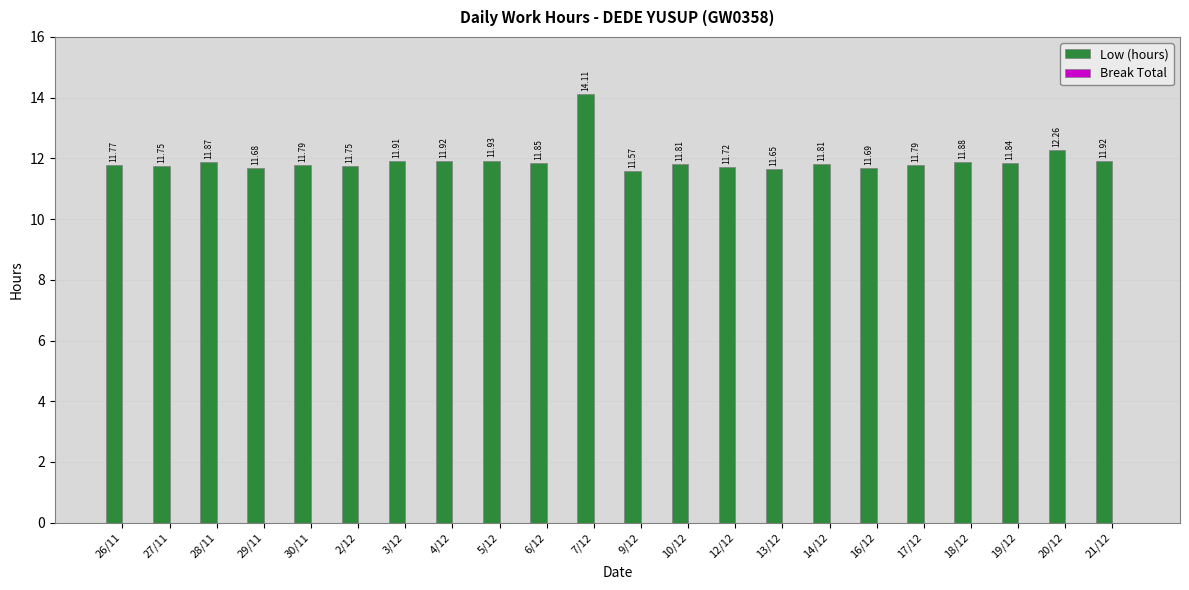

Between 12/12 and 16/12, which is larger?

12/12